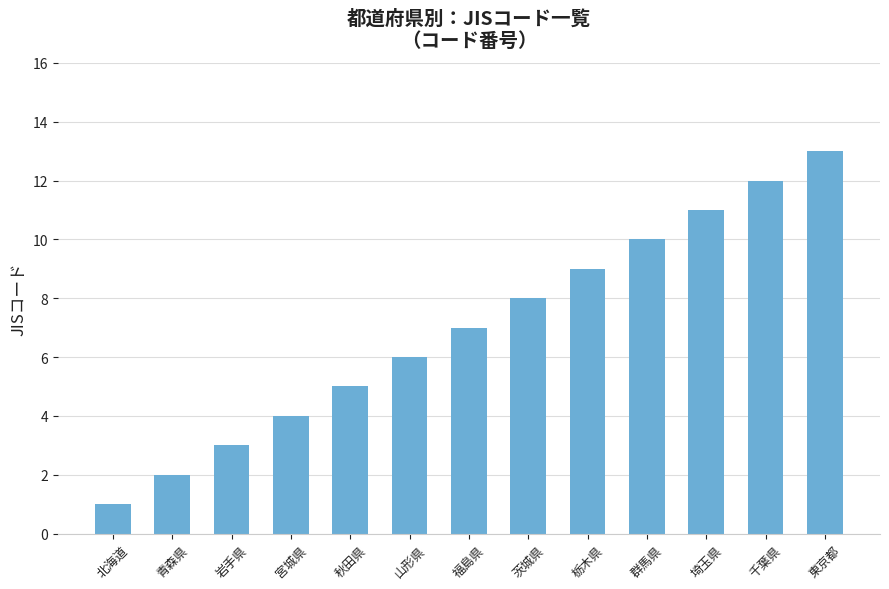

What is the sum of all values?

91